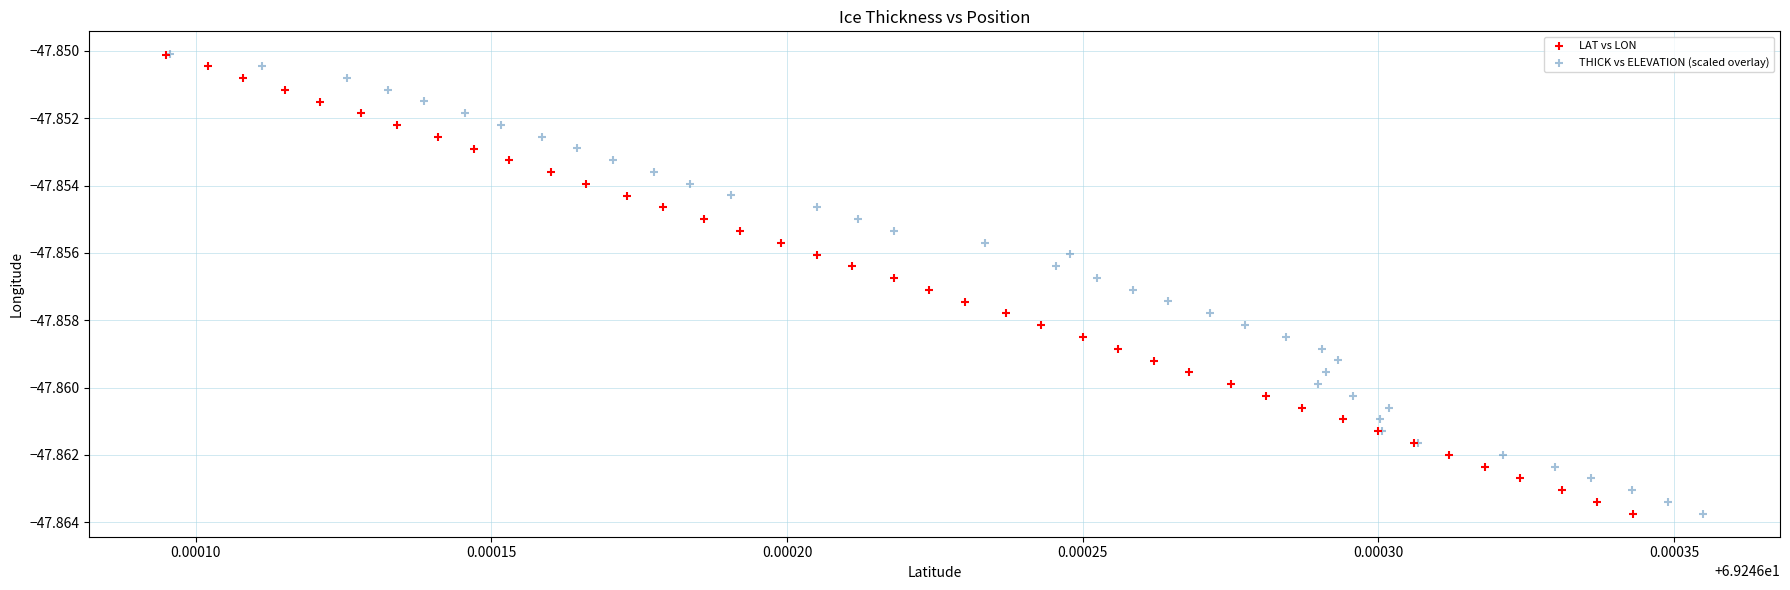

What are all the series names shown in the legend?

LAT vs LON, THICK vs ELEVATION (scaled overlay)